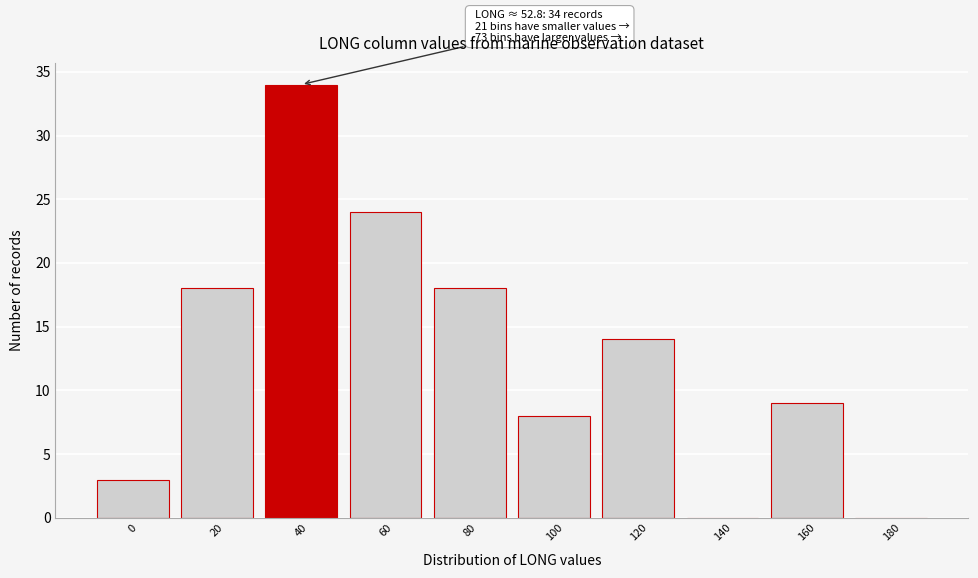

Reading left to right, what are all the values shown in this chart?

0=3	20=18	40=34	60=24	80=18	100=8	120=14	140=0	160=9	180=0